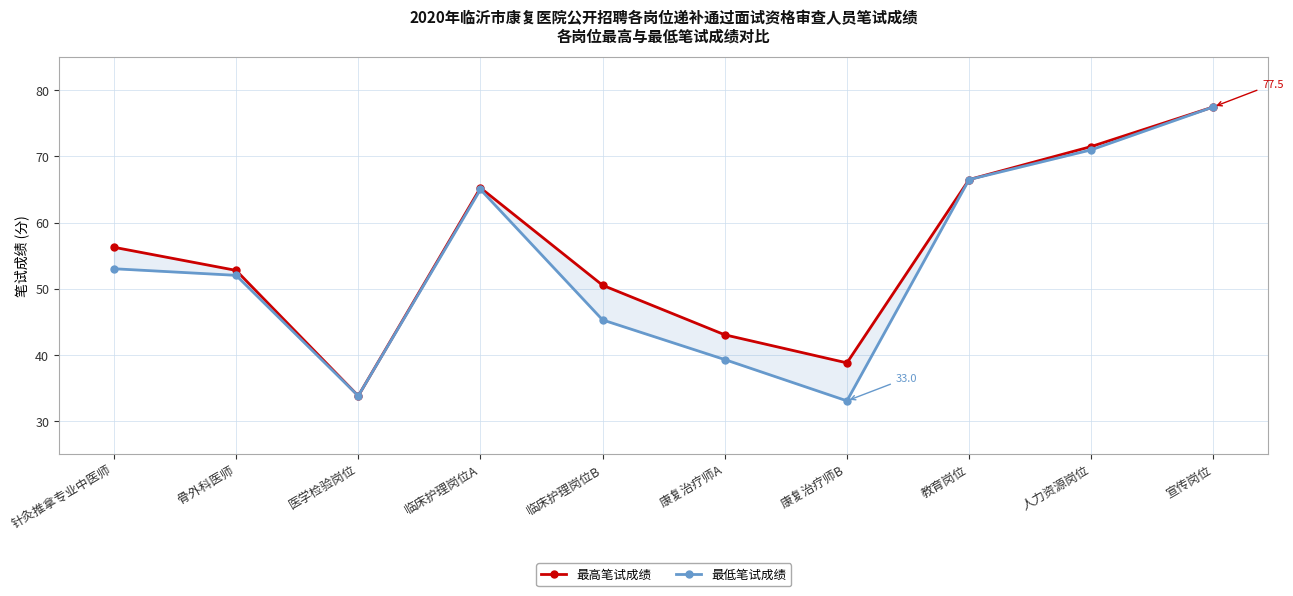

Rank the series by their maximum value, from highest to lowest.

最高笔试成绩, 最低笔试成绩